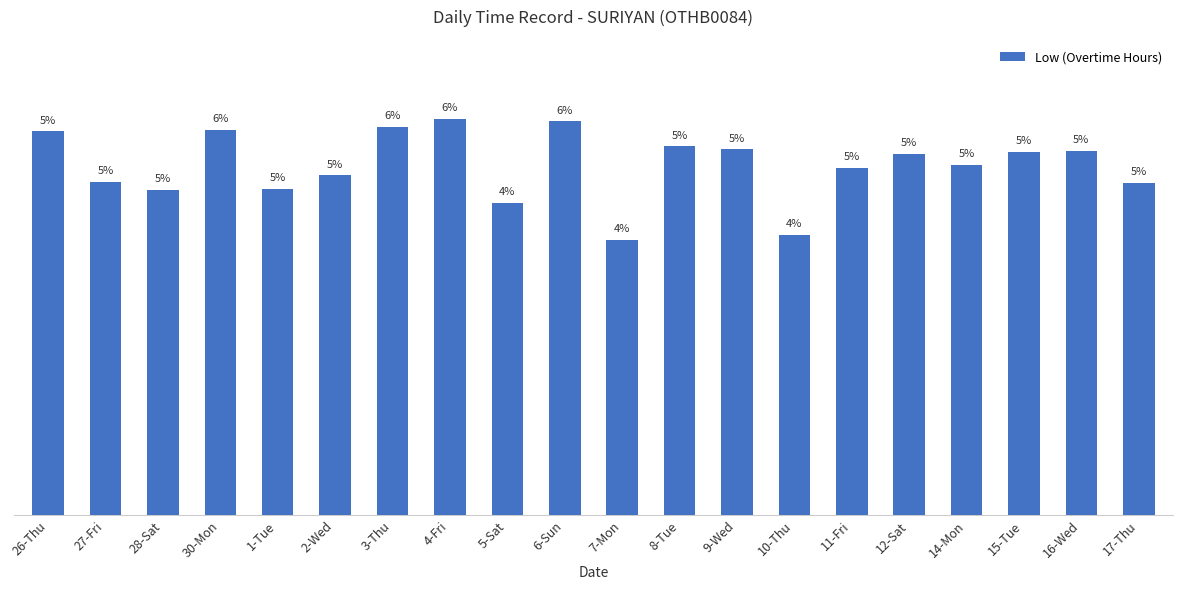

Approximately how many times larger is the value at 9-Wed compared to 12-Sat?

1.0